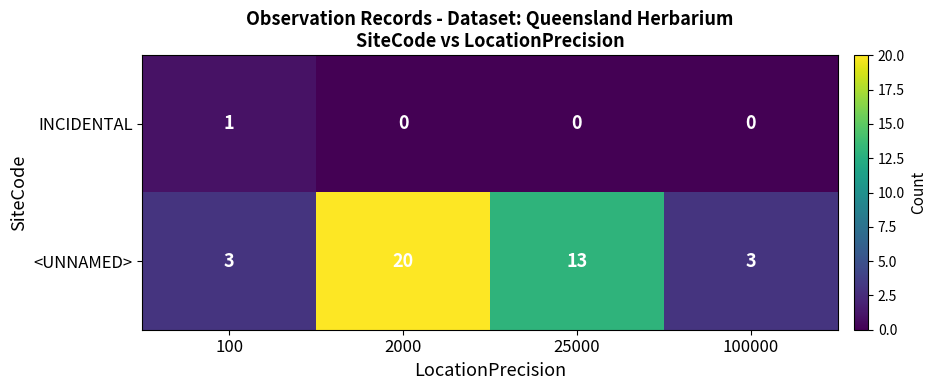

At which category is the sum across all series the highest?

2000